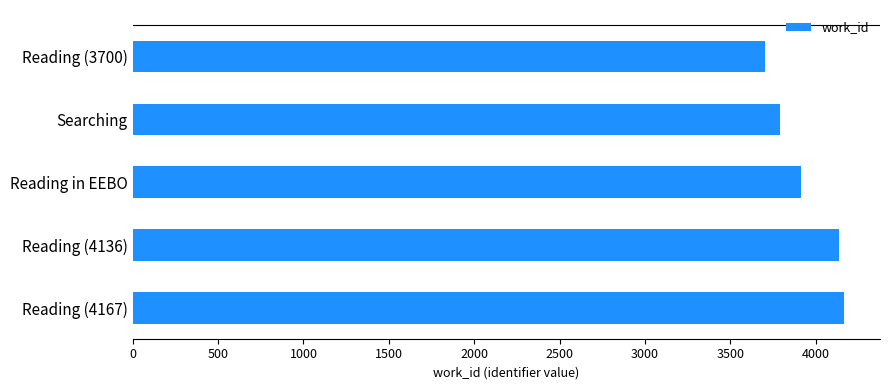

Approximately how many times larger is the value at Reading (3700) compared to Reading in EEBO?

0.9